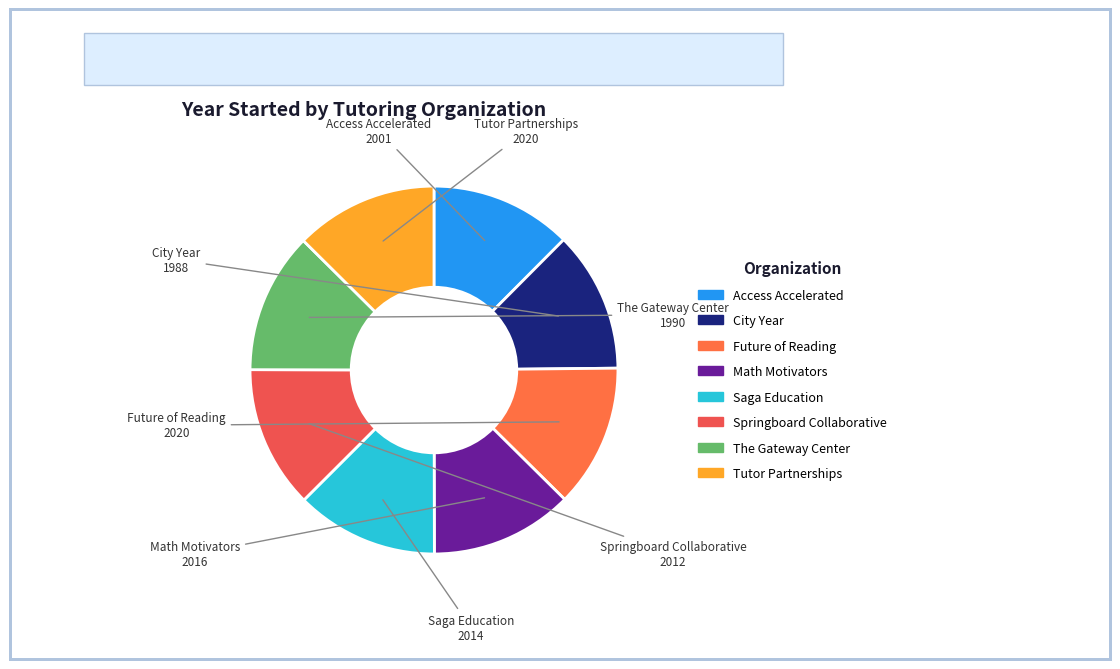

What is the ratio of the value at City Year to the value at Saga Education?

1.0